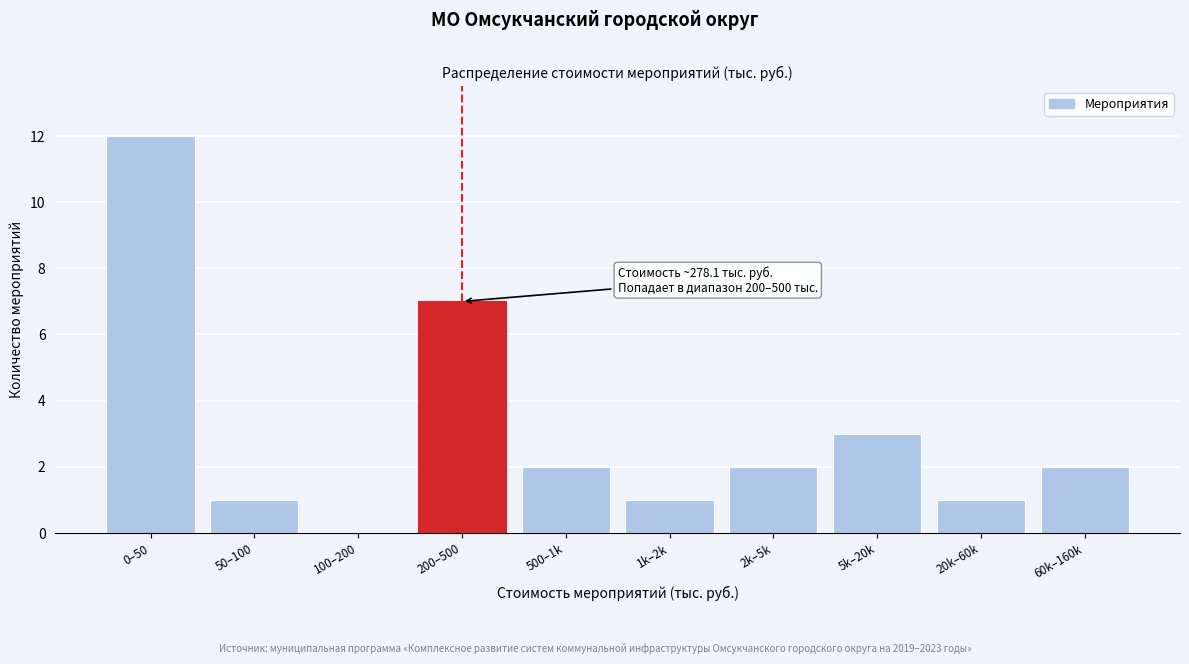

Reading left to right, transcribe all the data shown in this chart.

0–50=12	50–100=1	100–200=0	200–500=7	500–1k=2	1k–2k=1	2k–5k=2	5k–20k=3	20k–60k=1	60k–160k=2